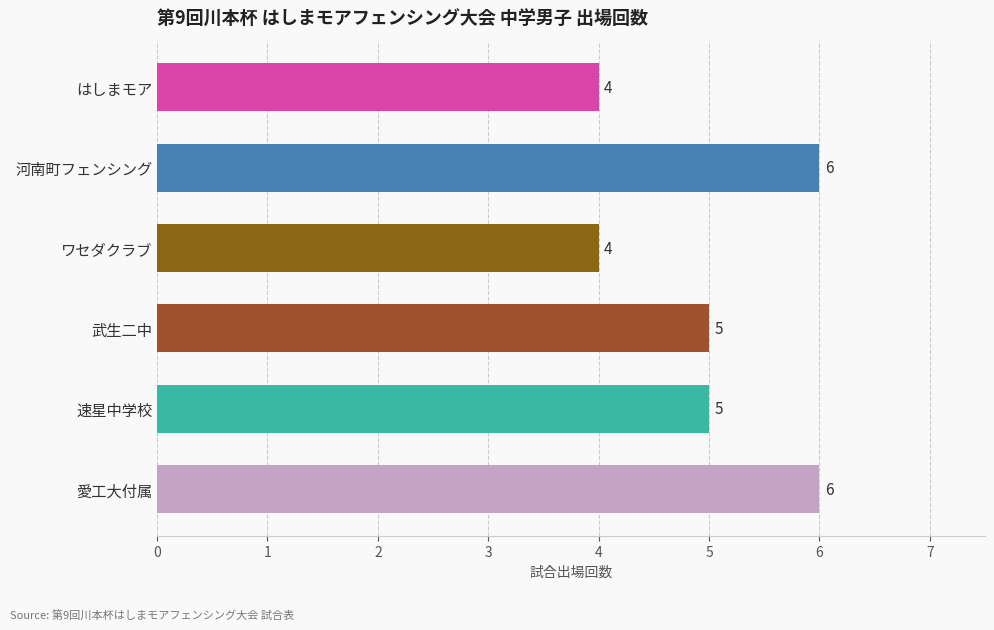

Count the number of categories in the chart.

6